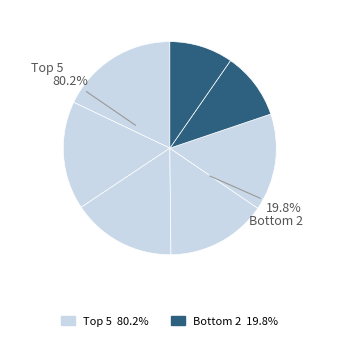

Is Mihaľko Jakub the majority of the pie?

No